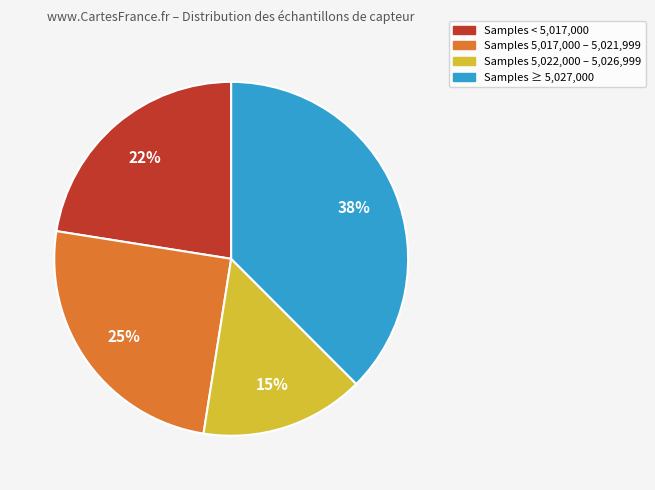

To the nearest percent, what is the average slice percentage?

25%